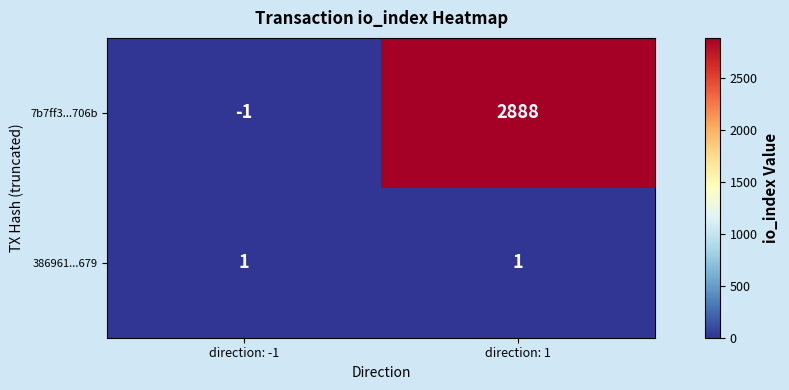

Which series has the largest total across all categories?

7b7ff3...706b